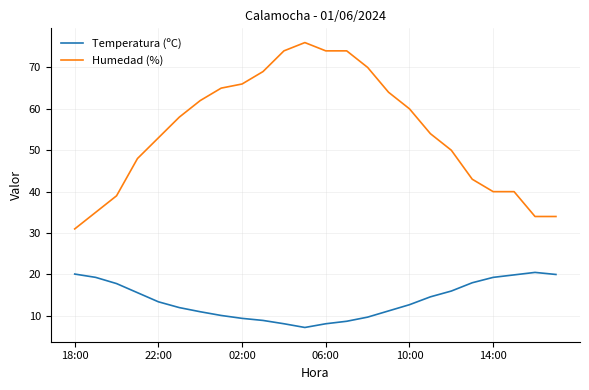

What is the sum of all Temperatura (ºC) values?

331.6